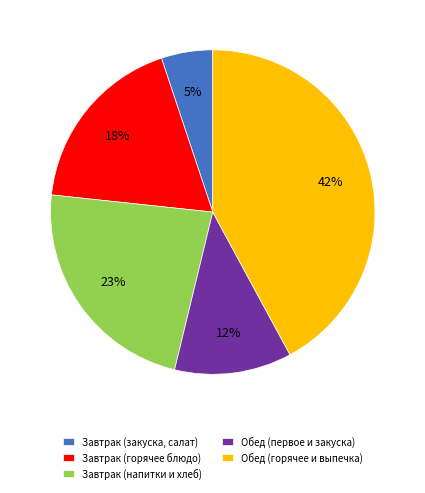

How many segments does this pie chart have?

5